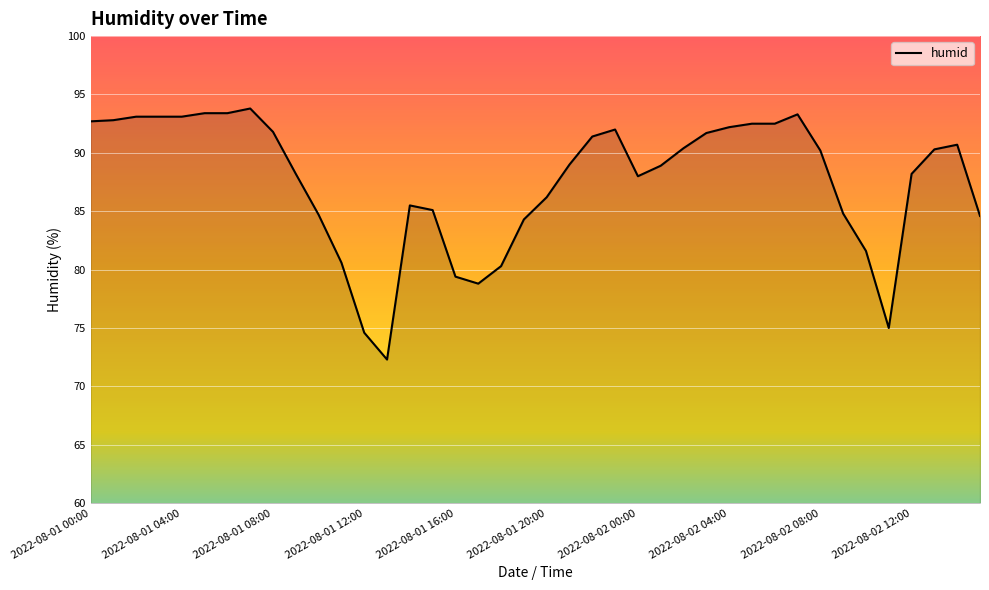

What is the minimum value shown in the chart?

72.3